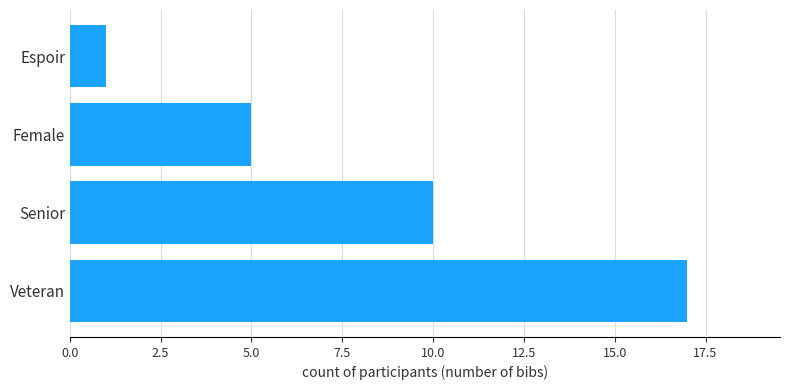

Which category has the highest value across all series?

Veteran